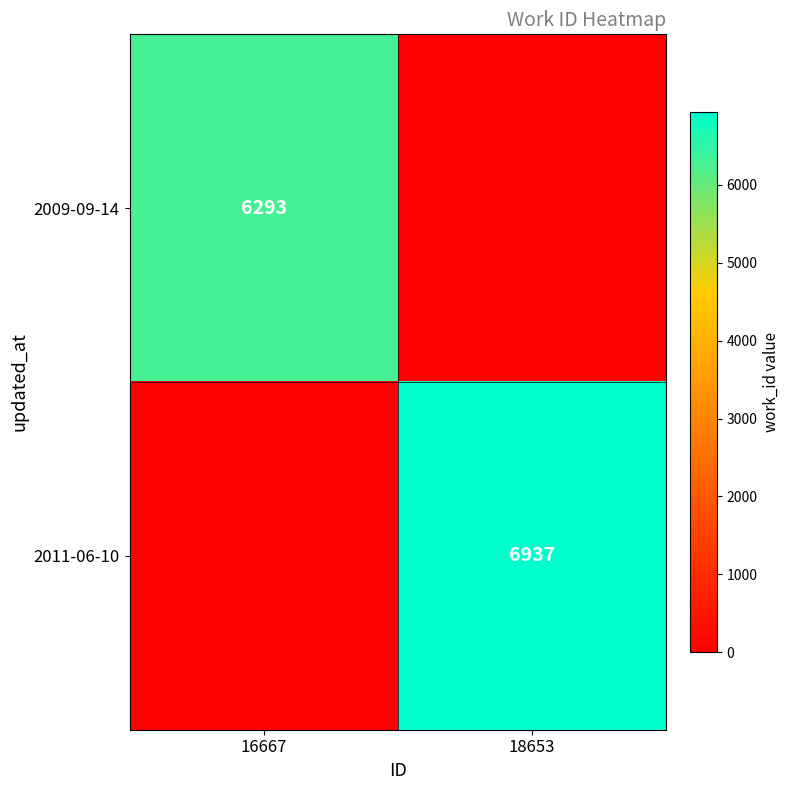

At how many categories does at least one series exceed 4516?

2